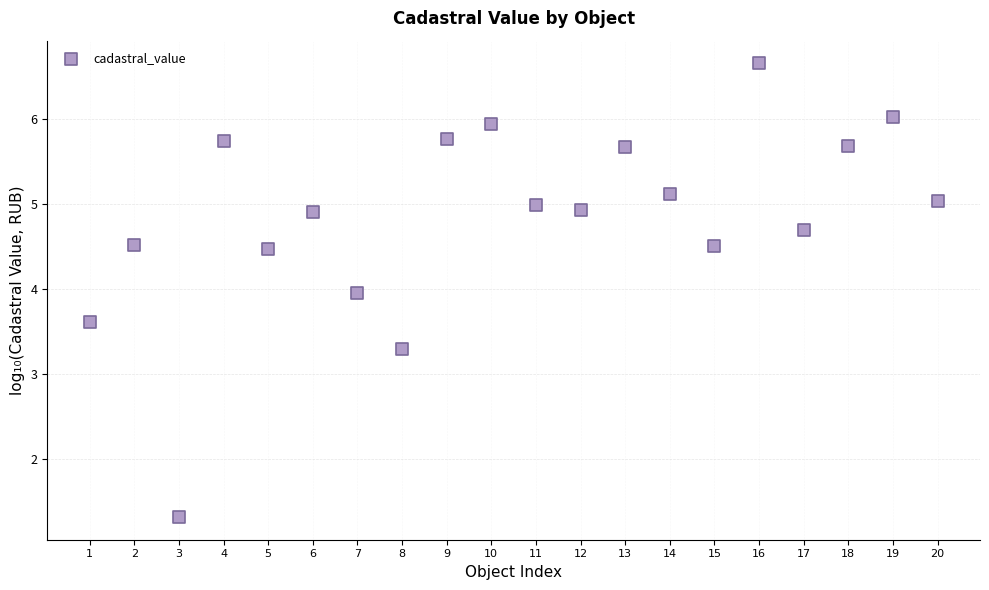

What Y value in the scatter plot is closest to 3?

3.3